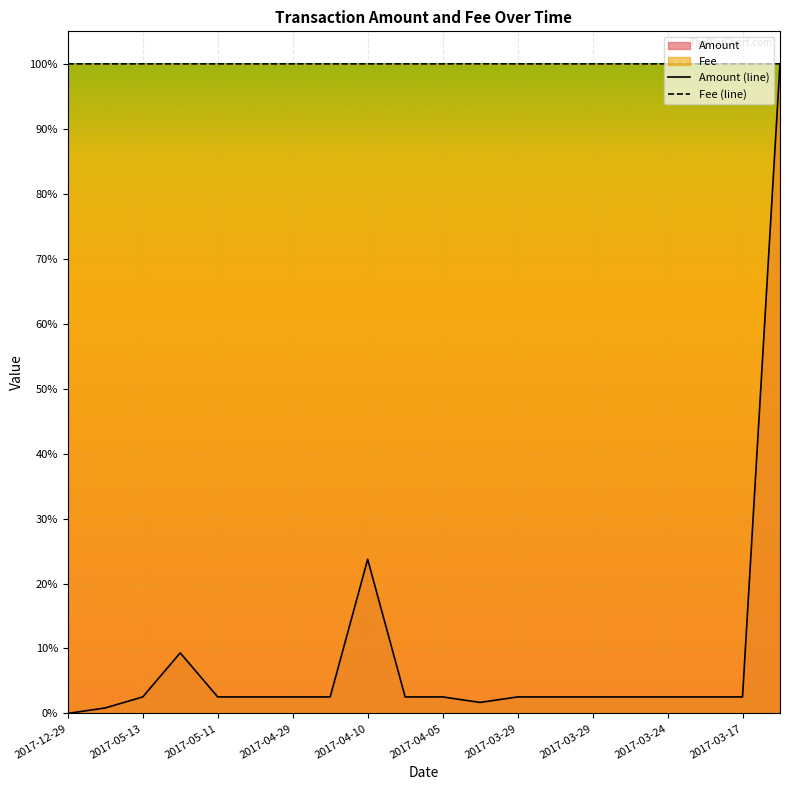

True or false: Fee and Amount intersect in this chart.

True